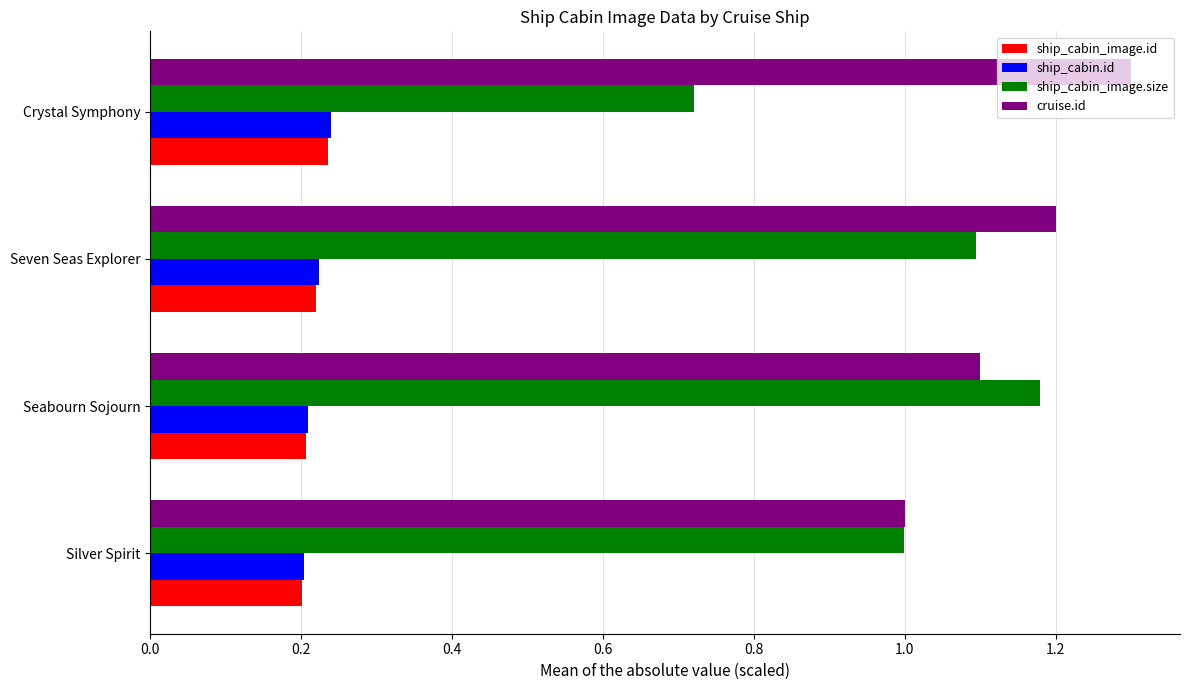

Where is ship_cabin_image.size nearest to the value 0?

Crystal Symphony